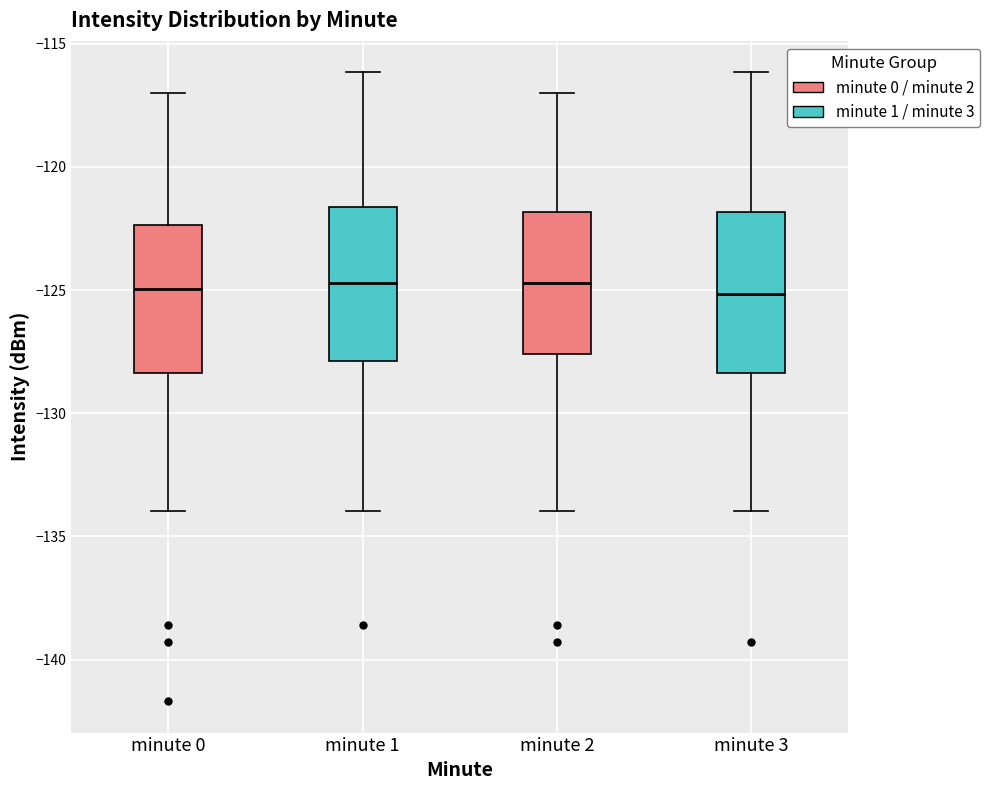

Where is the upper edge of the box for minute 1 on the y-axis? The values are not printed on the chart, so give them approximately, as read against the axis.

-121.5